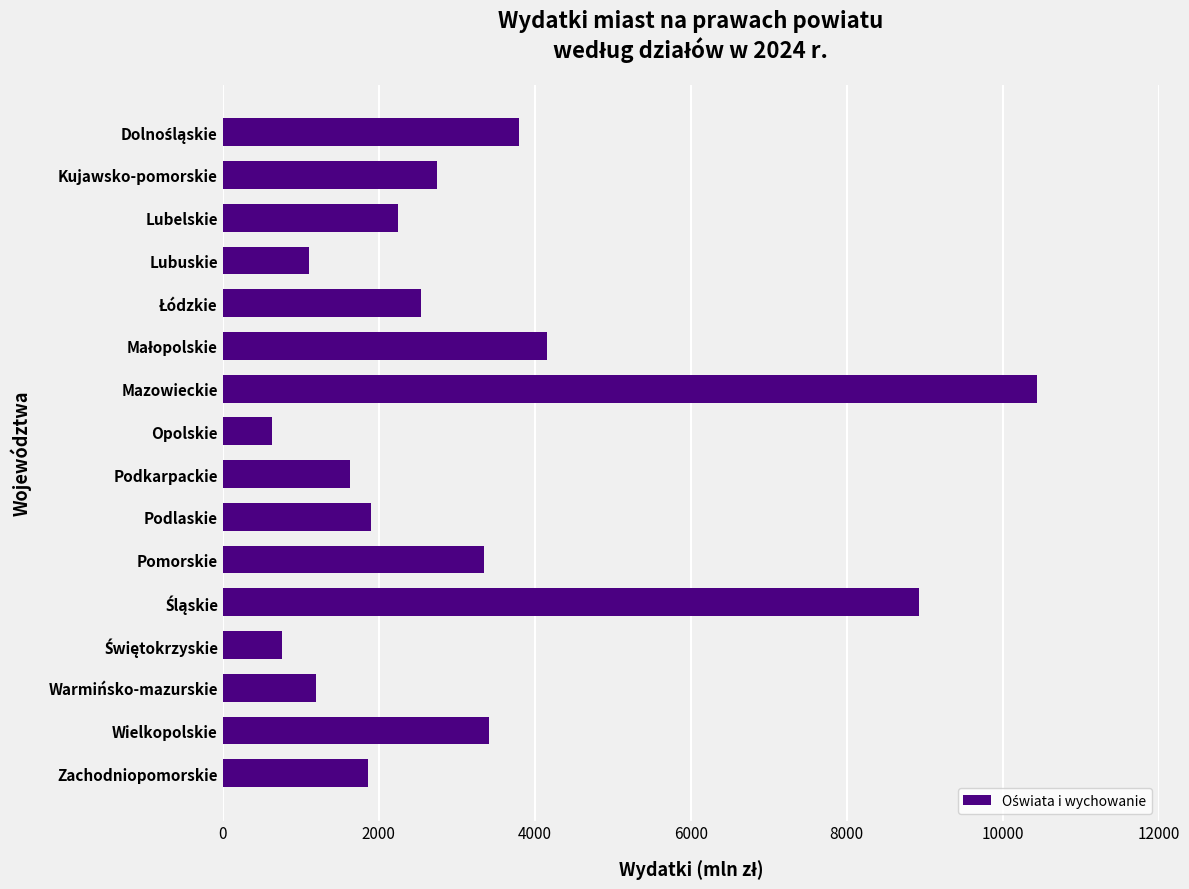

What is the value of the 11th bar from the top?

3354.3